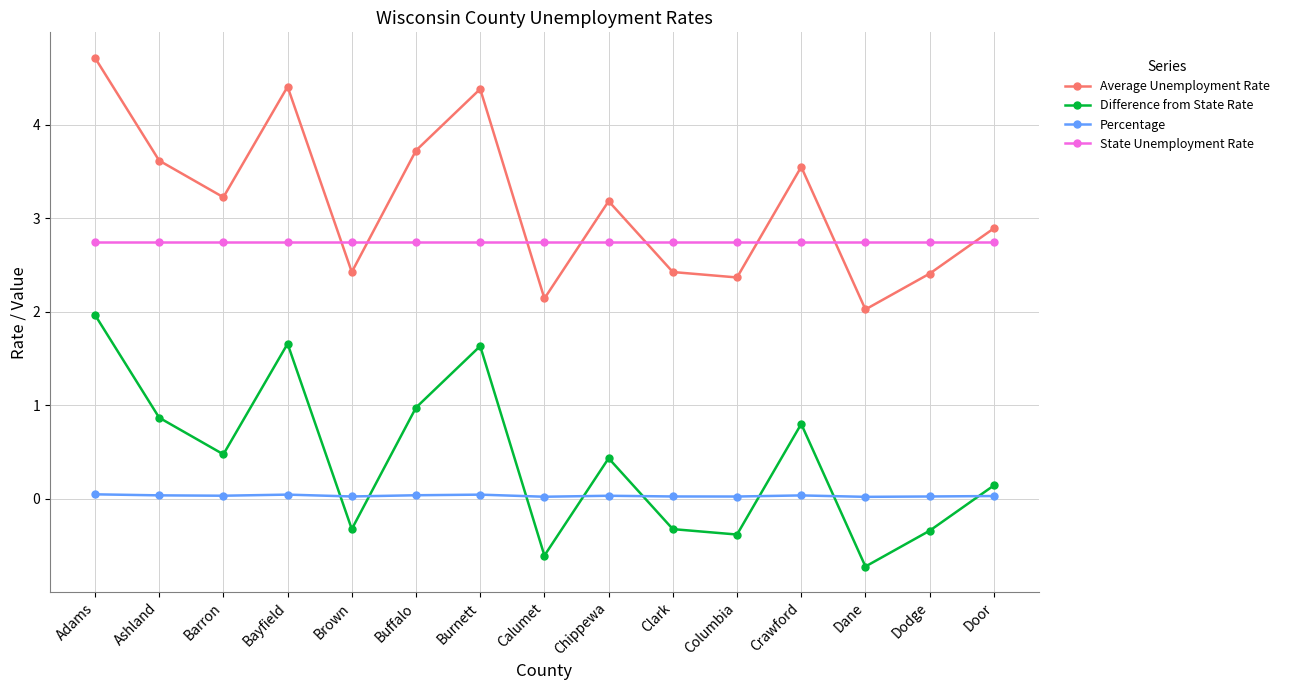

List the series in order of their peak value, highest first.

Average Unemployment Rate, State Unemployment Rate, Difference from State Rate, Percentage